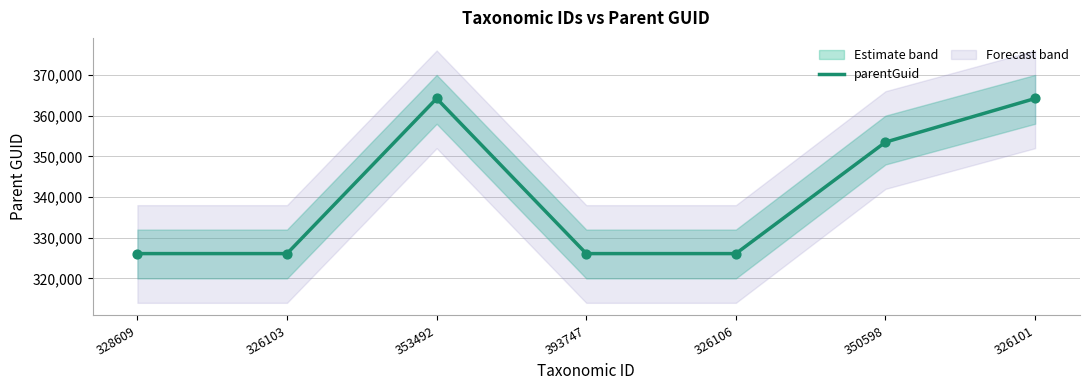

Between 326106 and 326103, which is larger?

326106